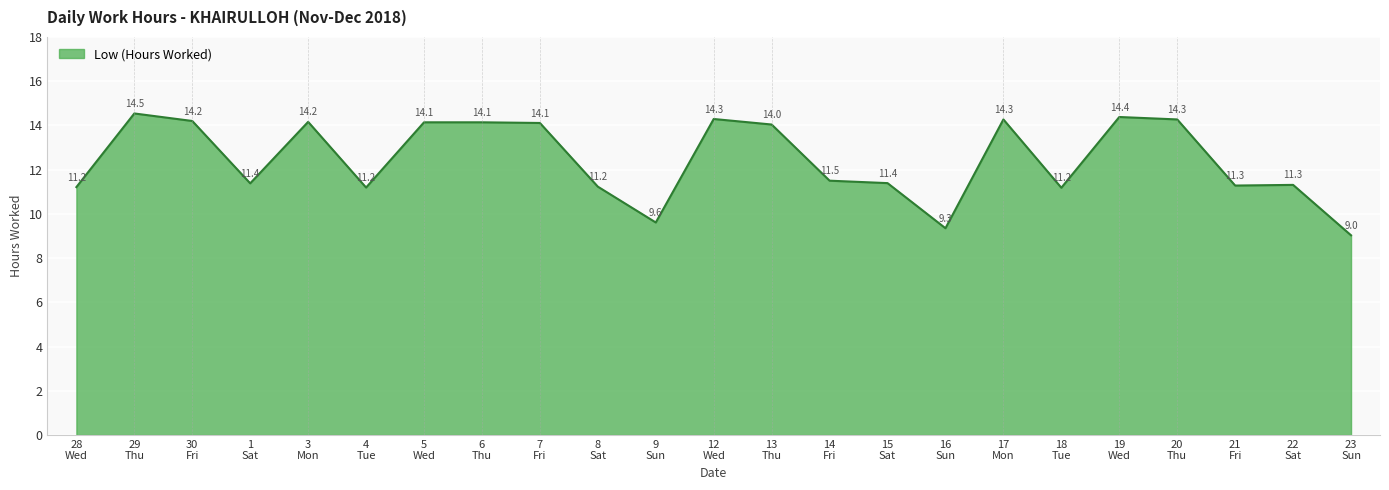

What is the difference between the maximum and minimum values?

5.5